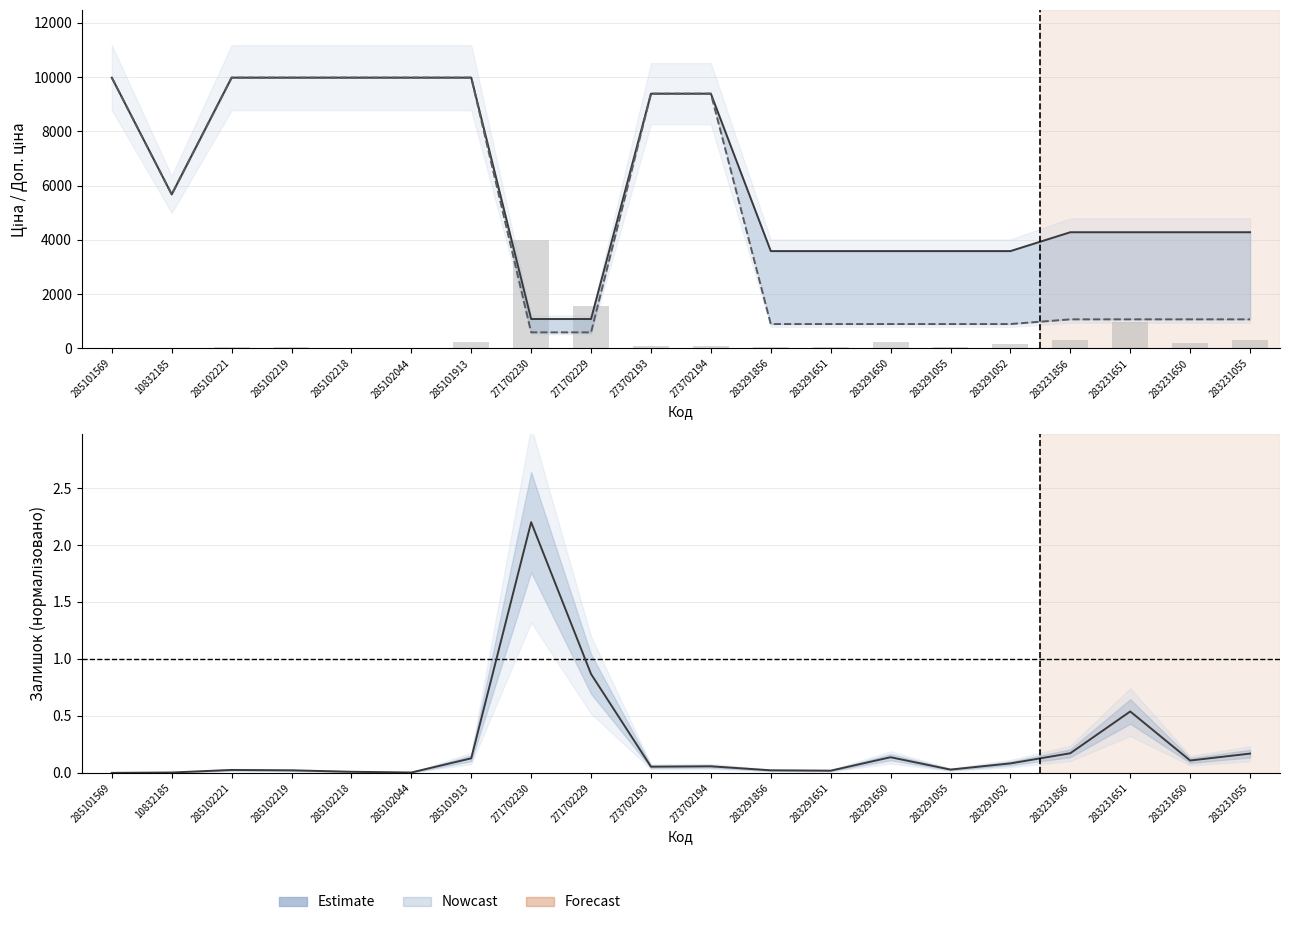

What is the label of the 4th bar from the left?

285102219